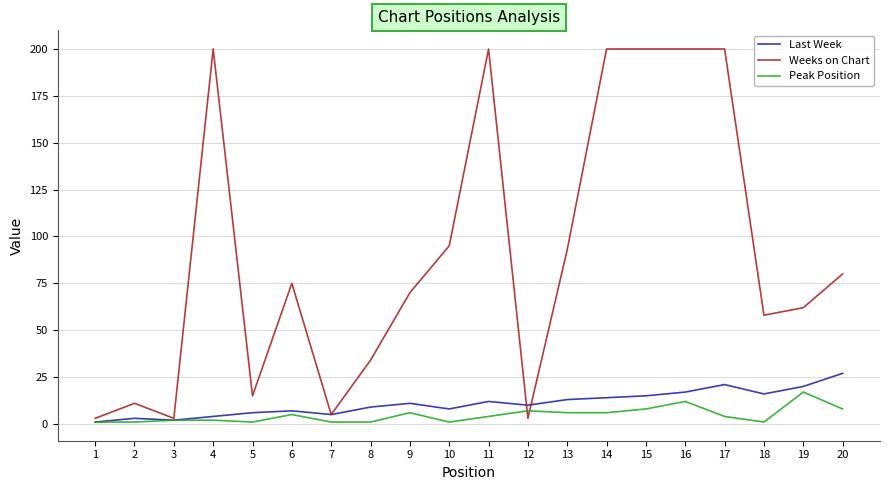

List the series in order of their peak value, lowest first.

Peak Position, Last Week, Weeks on Chart